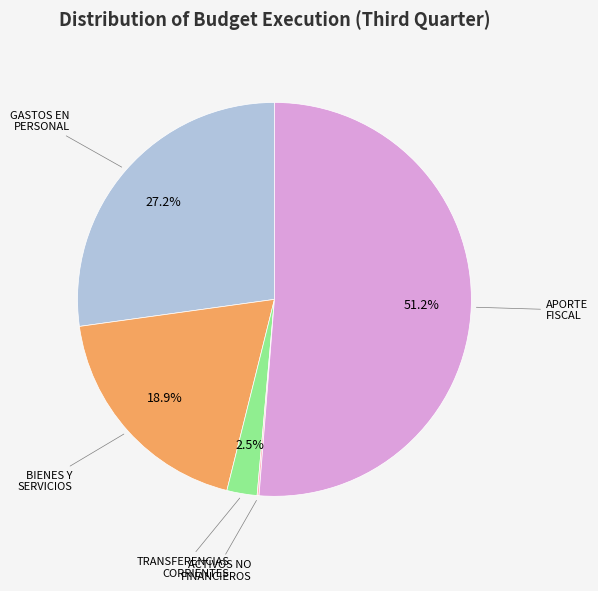

Is there any slice that represents more than half of the pie?

Yes